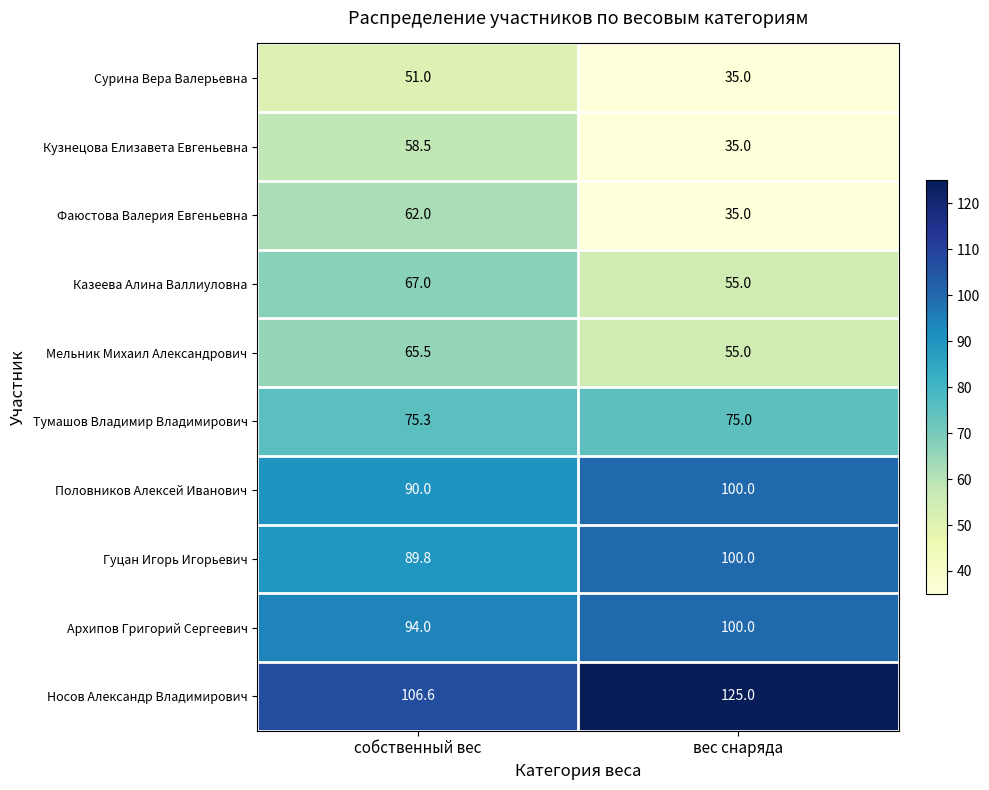

At which label does Архипов Григорий Сергеевич reach its minimum?

собственный вес